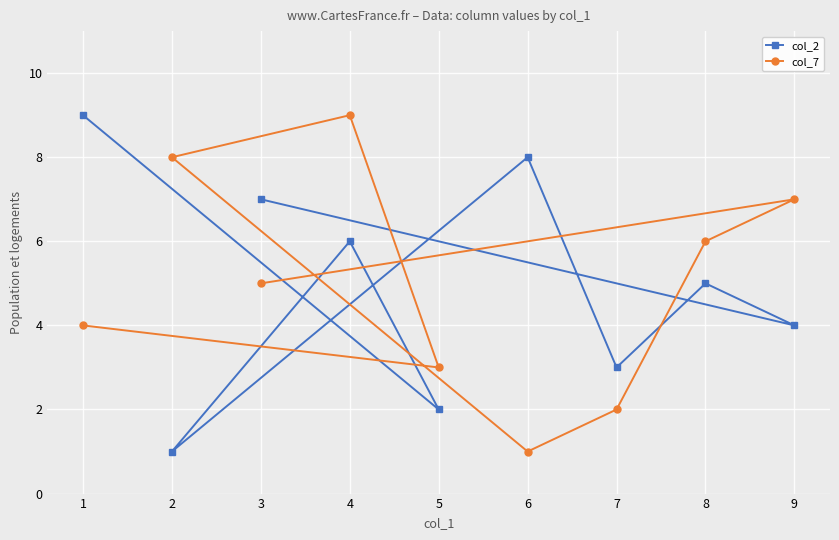

What is the greatest value displayed?

9